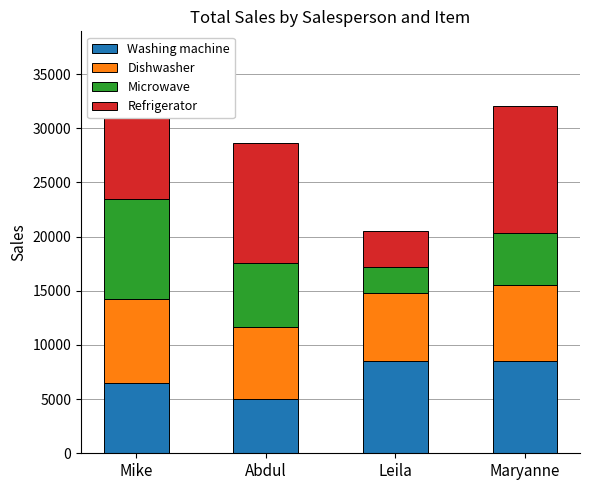

Is it true that Microwave equals 5940 at Abdul?

True